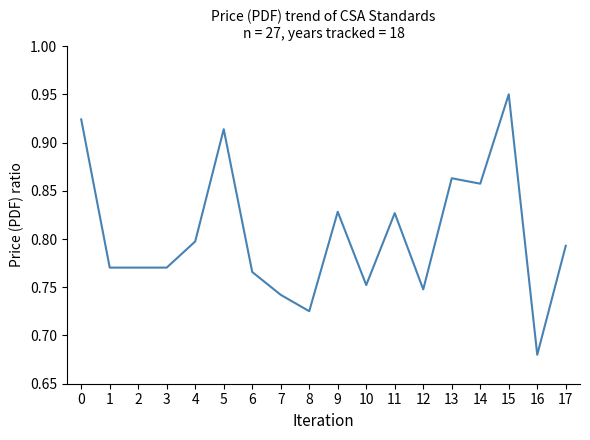

Is it true that the value at 3 is 1.3?

False